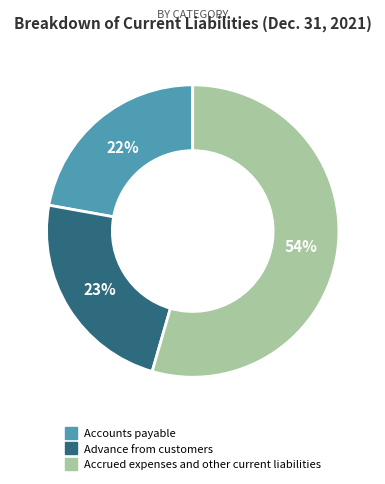

To the nearest percent, what is the average slice percentage?

33%